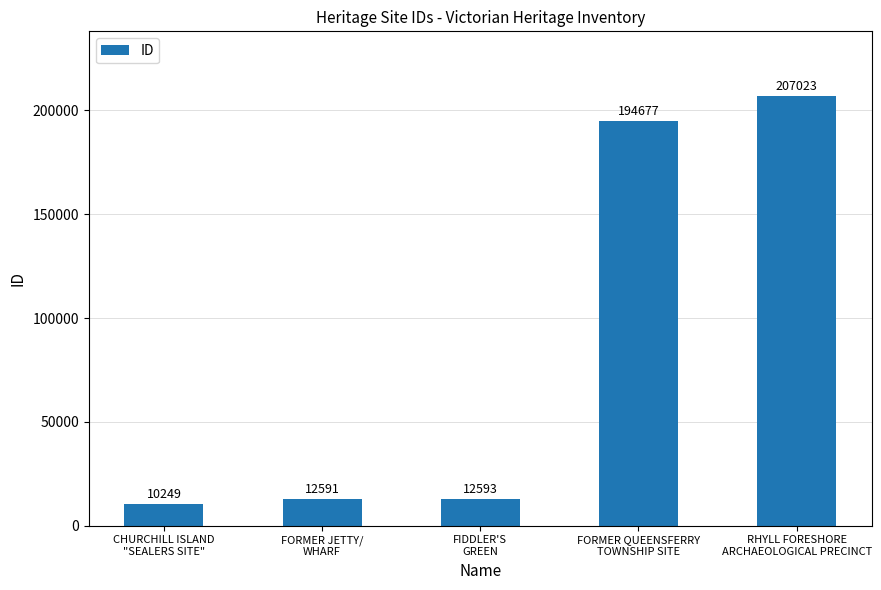

Which label corresponds to the largest value in the chart?

RHYLL FORESHORE
ARCHAEOLOGICAL PRECINCT